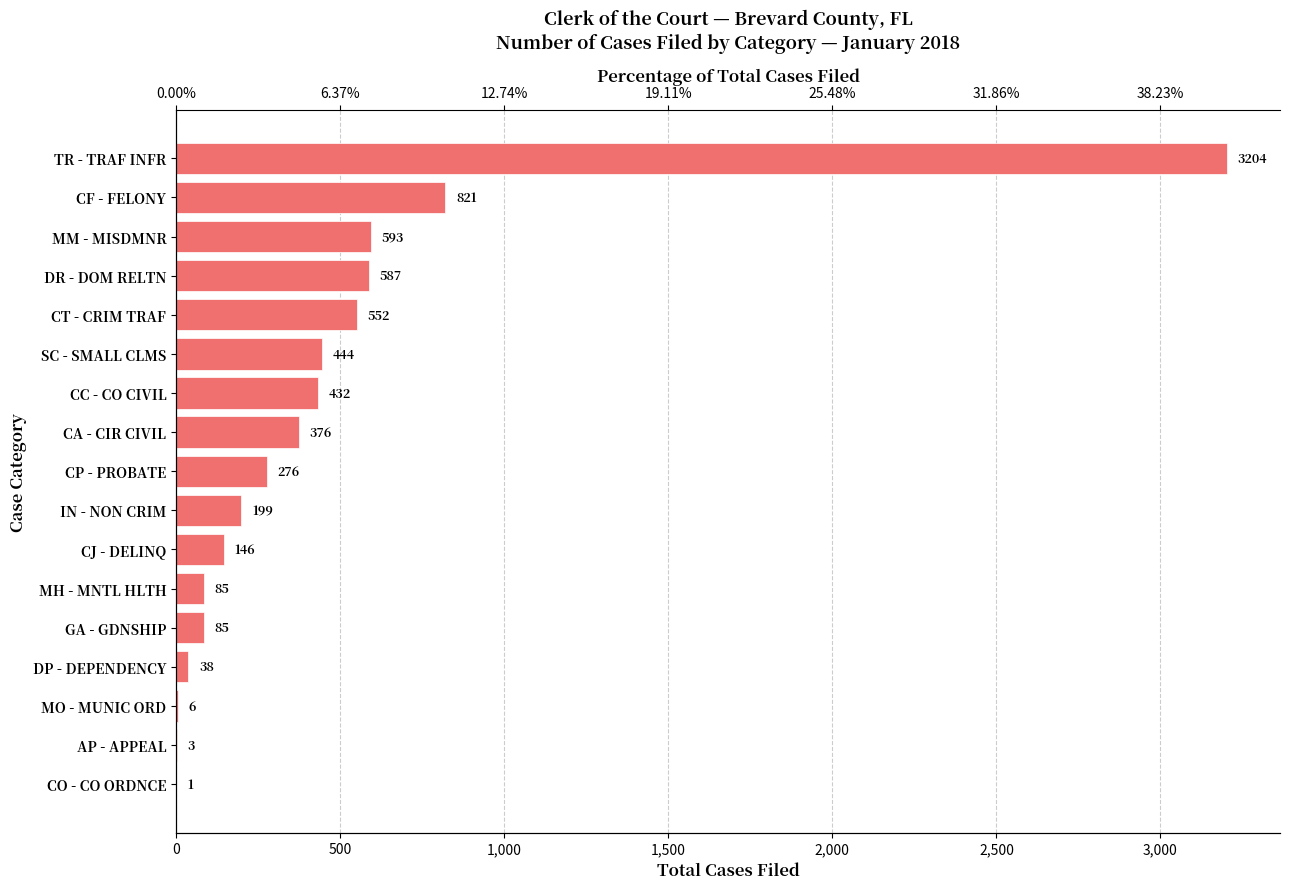

What is the sum of the values at DP - DEPENDENCY and MH - MNTL HLTH?

123